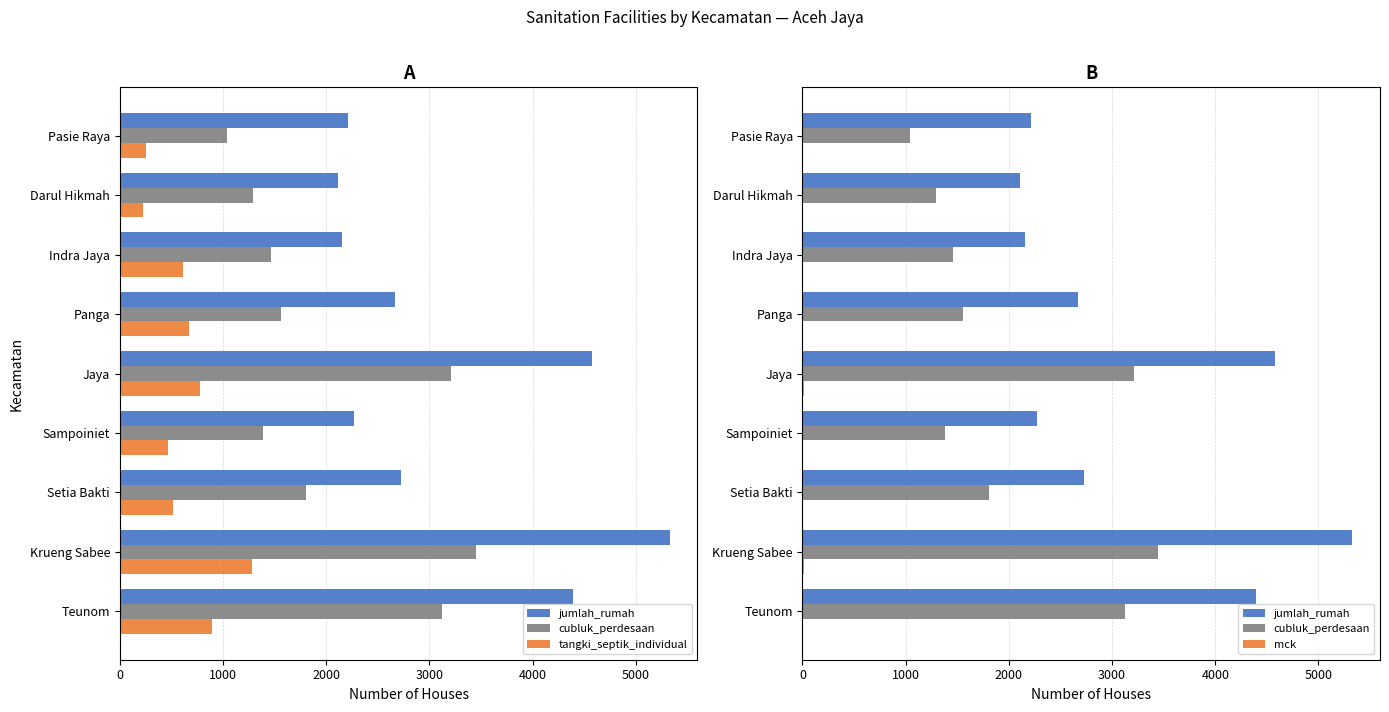

What is the minimum value for tangki_septik_individual?

226